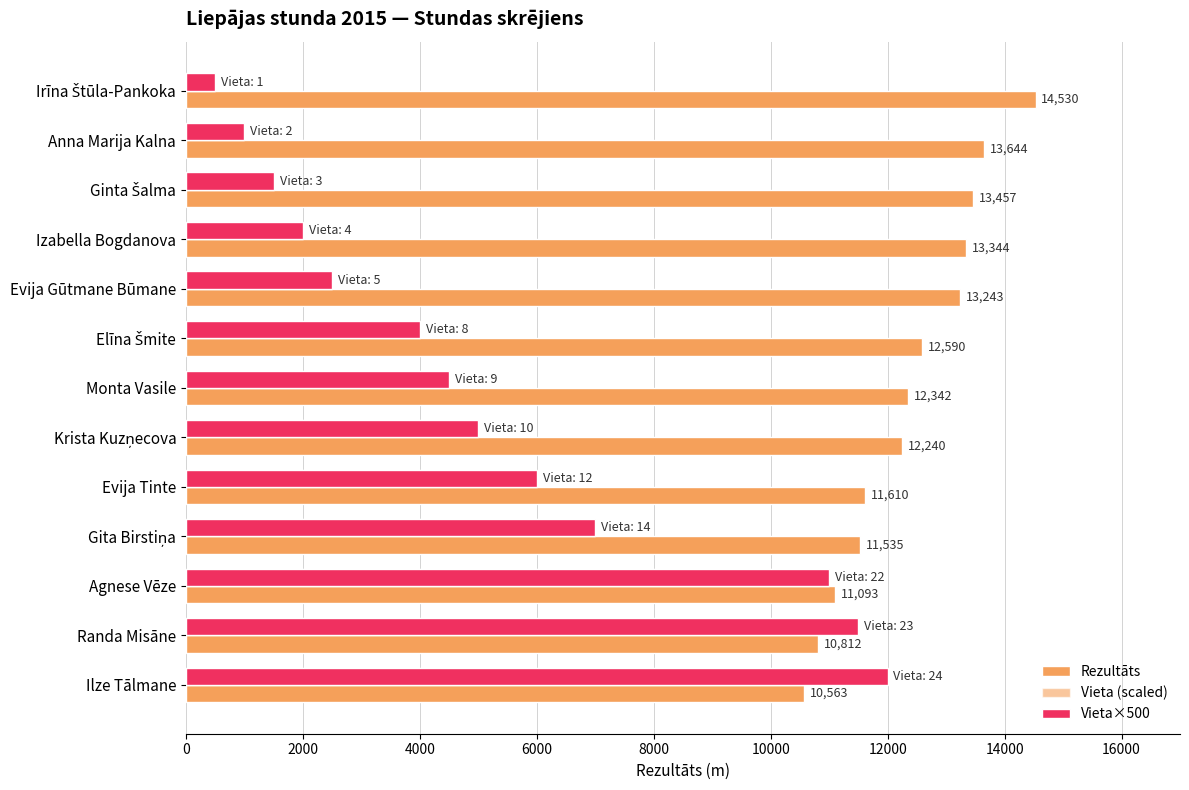

How many data points does each series have?

13